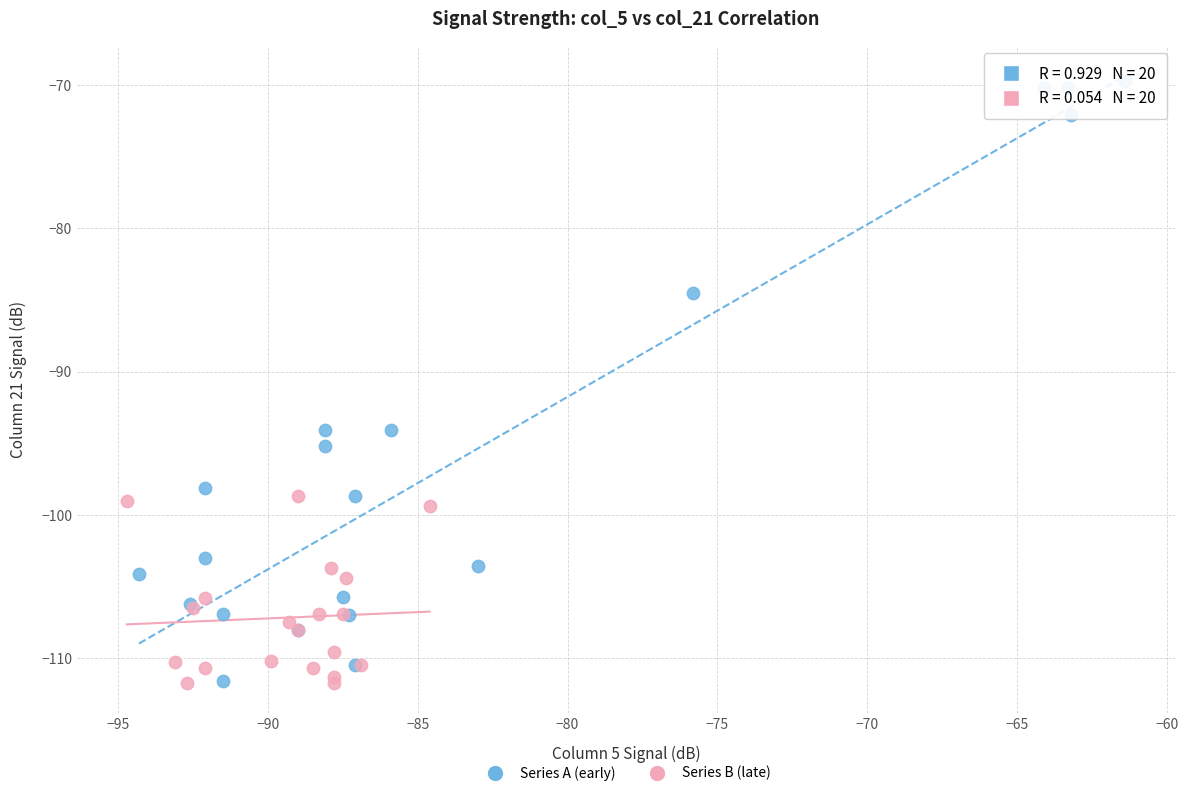

Which series has the widest spread of Y values?

Series A (early)